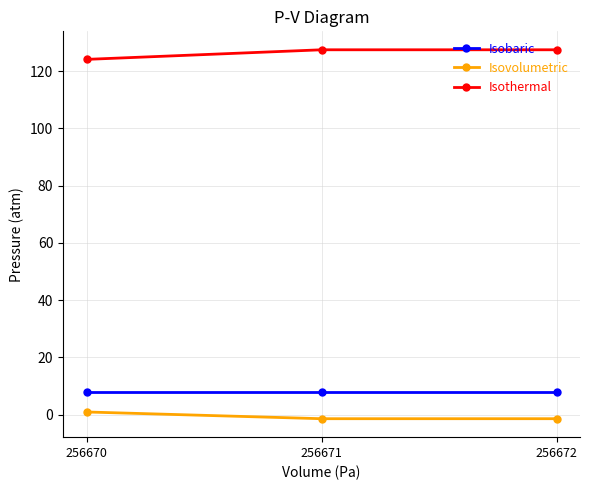

What is the maximum value shown in the chart?

127.4